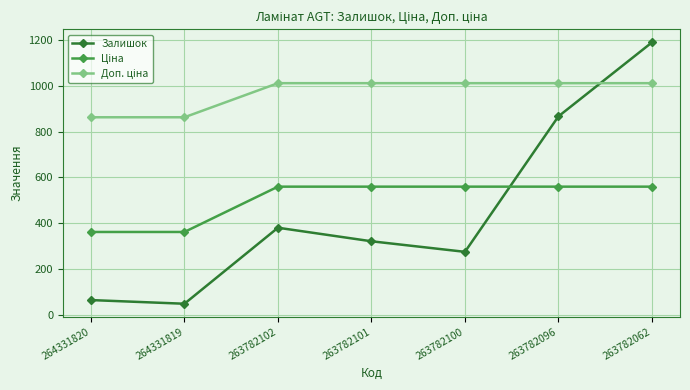

Which series has the largest range (max minus min)?

Залишок